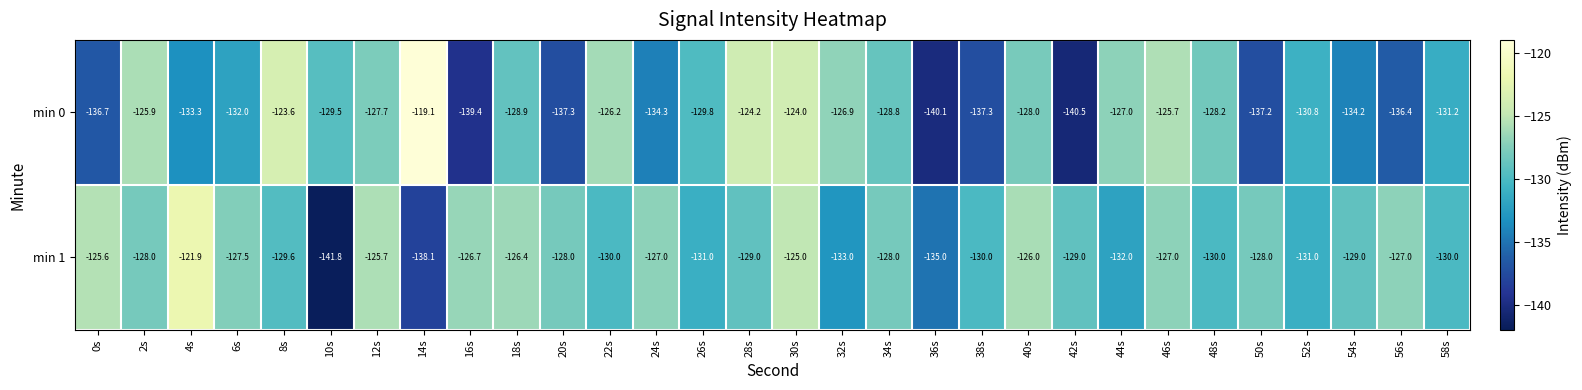

How many data points in min 0 are above -129?

14